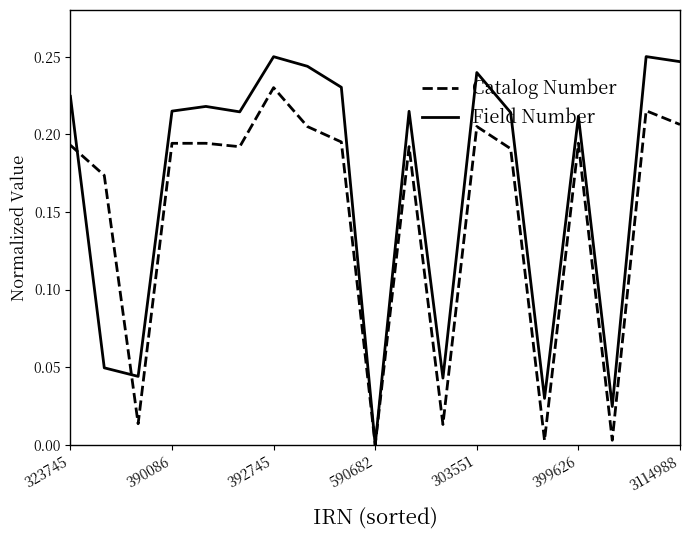

Which series has the largest range (max minus min)?

Field Number